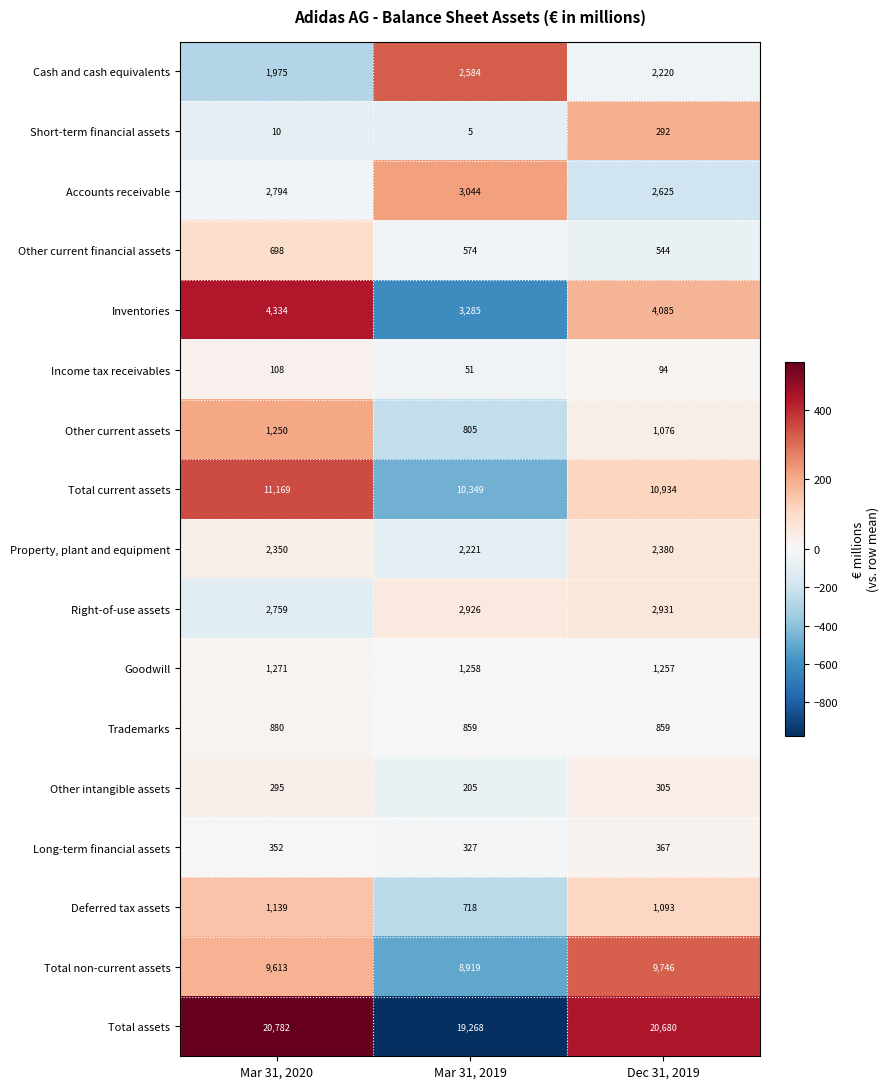

At which label does Deferred tax assets reach its peak?

Mar 31, 2020